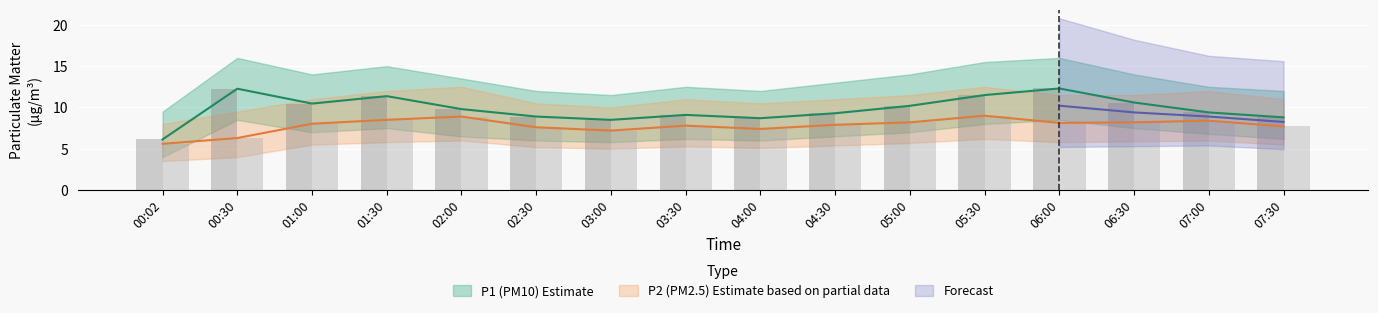

Is the value of P1_upper at 01:30 greater than the value of P1 at 02:00?

Yes